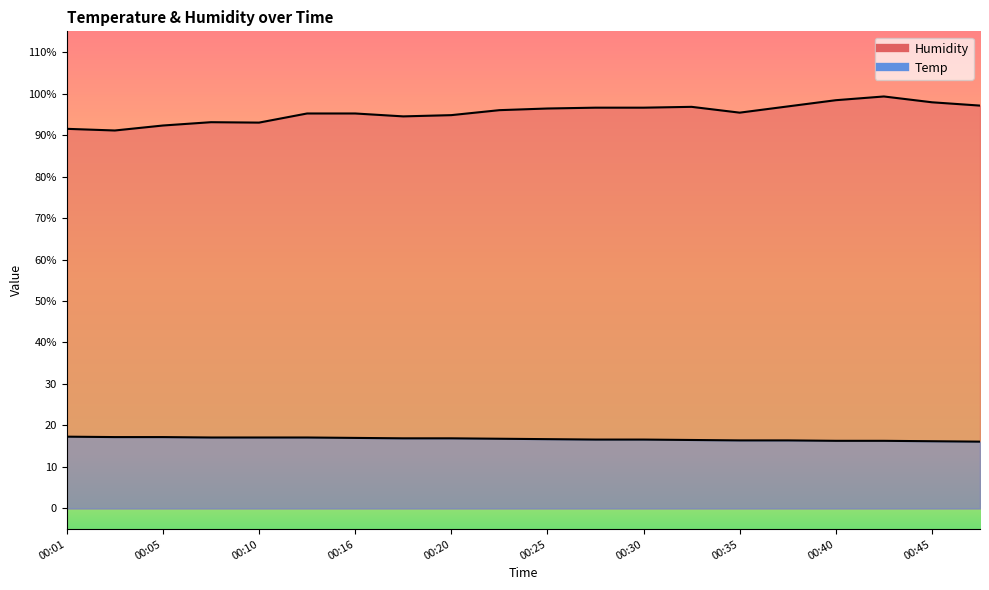

Where is the first local minimum for Humidity?

00:03